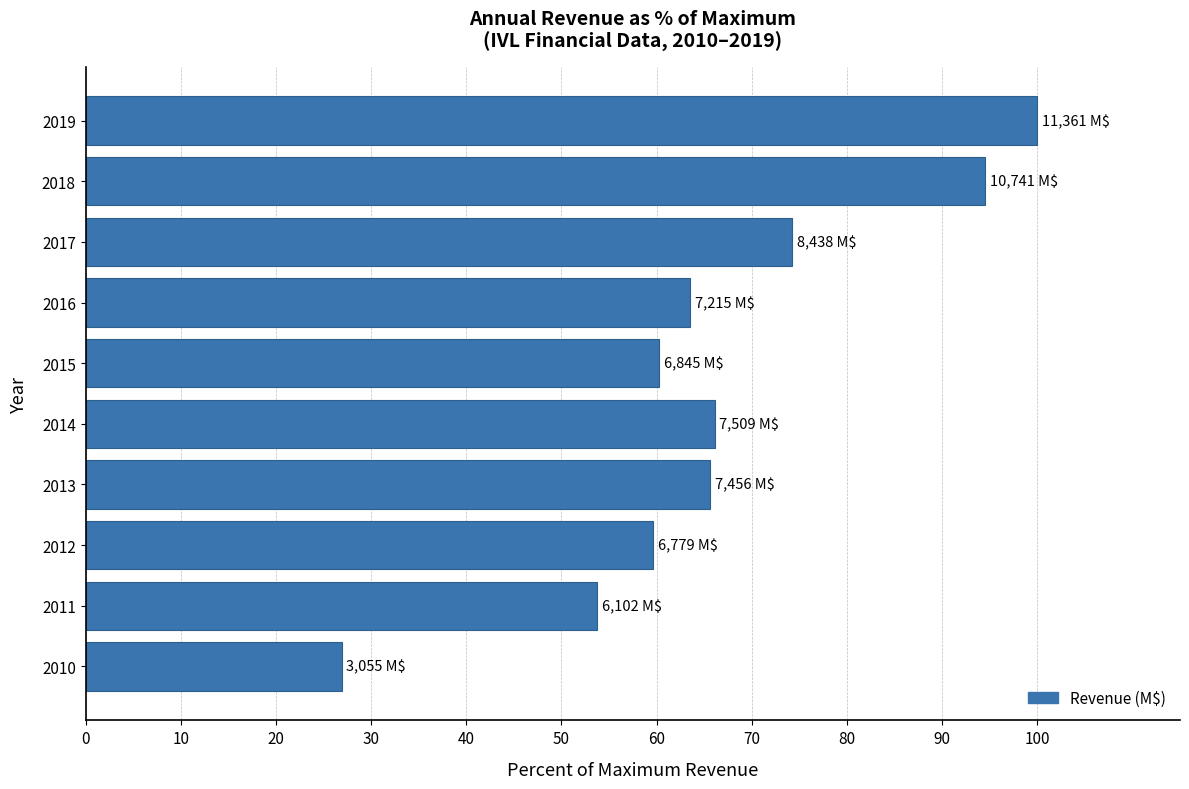

Are the bars horizontal?

Yes